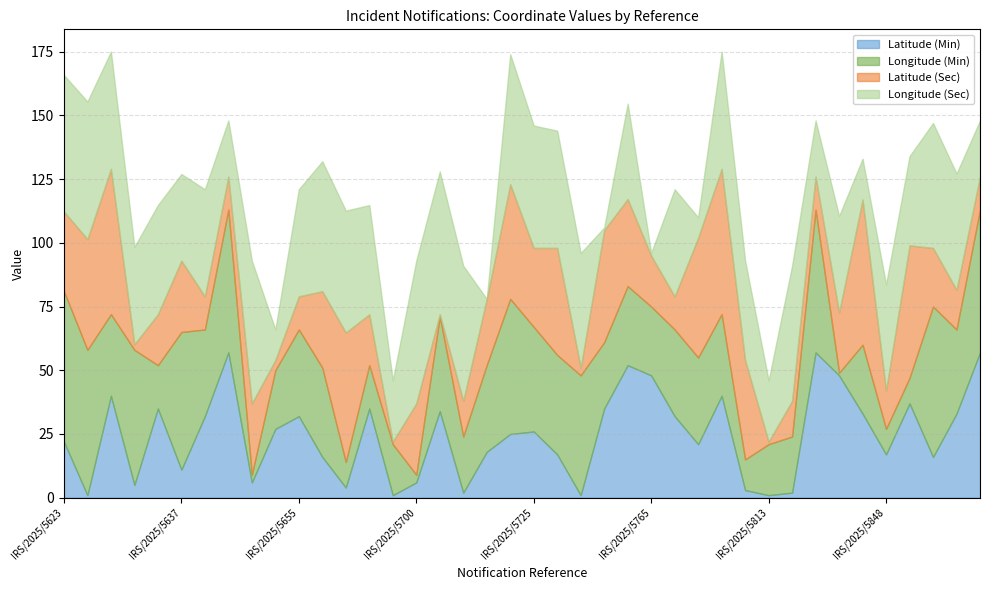

Reading left to right, list all the values displayed in this chart.

Latitude (Min): IRS/2025/5623=22.0	IRS/2025/5632=1.0	IRS/2025/5633=40.0	IRS/2025/5634=5.0	IRS/2025/5636=35.0	IRS/2025/5637=11.0	IRS/2025/5640=32.0	IRS/2025/5644=57.0	IRS/2025/5647=6.0	IRS/2025/5652=27.0	IRS/2025/5655=32.0	IRS/2025/5661=16.0	IRS/2025/5669=4.0	IRS/2025/5678=35.0	IRS/2025/5687=1.0	IRS/2025/5700=6.0	IRS/2025/5717=34.0	IRS/2025/5718=2.0	IRS/2025/5719=18.0	IRS/2025/5724=25.0	IRS/2025/5725=26.0	IRS/2025/5731=17.0	IRS/2025/5742=1.0	IRS/2025/5748=35.0	IRS/2025/5763=52.0	IRS/2025/5765=48.0	IRS/2025/5802=32.0	IRS/2025/5805=21.0	IRS/2025/5811=40.0	IRS/2025/5812=3.0	IRS/2025/5813=1.0	IRS/2025/5814=2.0	IRS/2025/5816=57.0	IRS/2025/5818=48.0	IRS/2025/5845=33.0	IRS/2025/5848=17.0	IRS/2025/5853=37.0	IRS/2025/5858=16.0	IRS/2025/5863=33.0	IRS/2025/5856=57.0
Longitude (Min): IRS/2025/5623=59.0	IRS/2025/5632=57.0	IRS/2025/5633=32.0	IRS/2025/5634=53.0	IRS/2025/5636=17.0	IRS/2025/5637=54.0	IRS/2025/5640=34.0	IRS/2025/5644=56.0	IRS/2025/5647=3.0	IRS/2025/5652=23.0	IRS/2025/5655=34.0	IRS/2025/5661=35.0	IRS/2025/5669=10.0	IRS/2025/5678=17.0	IRS/2025/5687=20.0	IRS/2025/5700=3.0	IRS/2025/5717=37.0	IRS/2025/5718=22.0	IRS/2025/5719=34.0	IRS/2025/5724=53.0	IRS/2025/5725=41.0	IRS/2025/5731=39.0	IRS/2025/5742=47.0	IRS/2025/5748=26.0	IRS/2025/5763=31.0	IRS/2025/5765=27.0	IRS/2025/5802=34.0	IRS/2025/5805=34.0	IRS/2025/5811=32.0	IRS/2025/5812=12.0	IRS/2025/5813=20.0	IRS/2025/5814=22.0	IRS/2025/5816=56.0	IRS/2025/5818=1.0	IRS/2025/5845=27.0	IRS/2025/5848=10.0	IRS/2025/5853=10.0	IRS/2025/5858=59.0	IRS/2025/5863=33.0	IRS/2025/5856=56.0
Latitude (Sec): IRS/2025/5623=31.3	IRS/2025/5632=43.4	IRS/2025/5633=57.0	IRS/2025/5634=2.2	IRS/2025/5636=20.0	IRS/2025/5637=28.0	IRS/2025/5640=13.0	IRS/2025/5644=13.0	IRS/2025/5647=28.0	IRS/2025/5652=4.0	IRS/2025/5655=13.0	IRS/2025/5661=30.0	IRS/2025/5669=50.8	IRS/2025/5678=20.0	IRS/2025/5687=1.0	IRS/2025/5700=28.0	IRS/2025/5717=1.0	IRS/2025/5718=14.0	IRS/2025/5719=26.0	IRS/2025/5724=45.0	IRS/2025/5725=31.0	IRS/2025/5731=42.0	IRS/2025/5742=3.0	IRS/2025/5748=44.0	IRS/2025/5763=34.2	IRS/2025/5765=20.0	IRS/2025/5802=13.0	IRS/2025/5805=47.0	IRS/2025/5811=57.0	IRS/2025/5812=39.0	IRS/2025/5813=1.0	IRS/2025/5814=14.0	IRS/2025/5816=13.0	IRS/2025/5818=23.7	IRS/2025/5845=57.0	IRS/2025/5848=15.2	IRS/2025/5853=52.0	IRS/2025/5858=23.0	IRS/2025/5863=15.6	IRS/2025/5856=13.0
Longitude (Sec): IRS/2025/5623=53.5	IRS/2025/5632=54.0	IRS/2025/5633=46.0	IRS/2025/5634=38.2	IRS/2025/5636=42.9	IRS/2025/5637=34.0	IRS/2025/5640=42.0	IRS/2025/5644=22.0	IRS/2025/5647=56.0	IRS/2025/5652=12.0	IRS/2025/5655=42.0	IRS/2025/5661=51.0	IRS/2025/5669=47.8	IRS/2025/5678=42.9	IRS/2025/5687=24.0	IRS/2025/5700=56.0	IRS/2025/5717=56.0	IRS/2025/5718=53.0	IRS/2025/5719=0.0	IRS/2025/5724=51.0	IRS/2025/5725=48.0	IRS/2025/5731=46.0	IRS/2025/5742=45.0	IRS/2025/5748=1.0	IRS/2025/5763=37.4	IRS/2025/5765=1.0	IRS/2025/5802=42.0	IRS/2025/5805=8.0	IRS/2025/5811=46.0	IRS/2025/5812=39.0	IRS/2025/5813=24.0	IRS/2025/5814=53.0	IRS/2025/5816=22.0	IRS/2025/5818=37.8	IRS/2025/5845=16.0	IRS/2025/5848=41.5	IRS/2025/5853=35.0	IRS/2025/5858=49.0	IRS/2025/5863=45.6	IRS/2025/5856=22.0